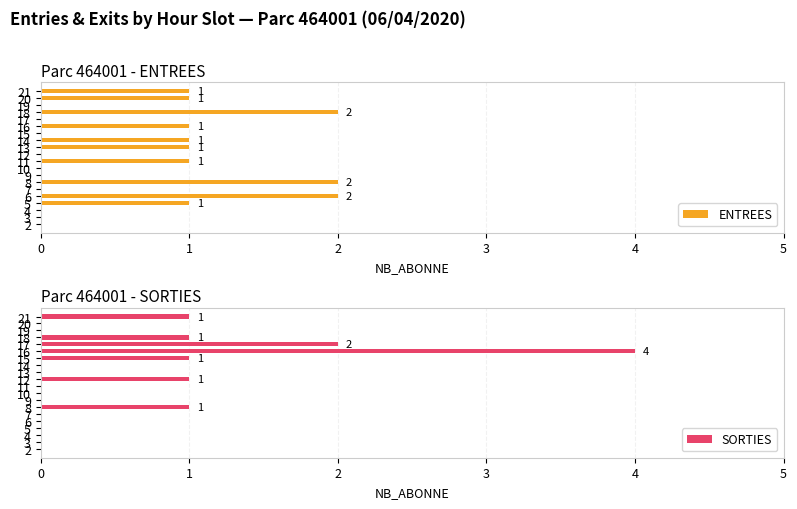

List the series in order of their peak value, highest first.

SORTIES, ENTREES